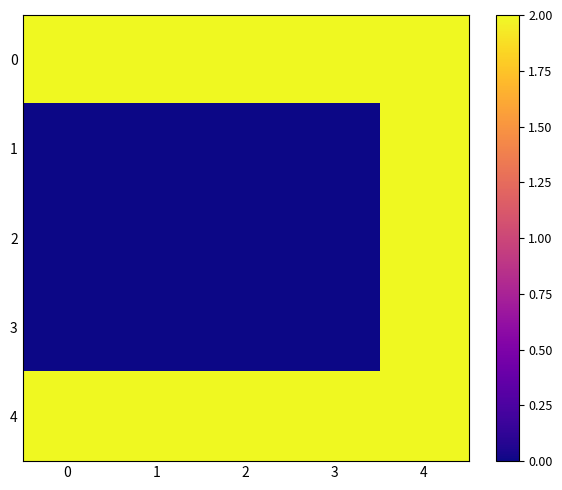

Reading left to right, list all the values displayed in this chart.

0: 0=2.0	1=2.0	2=2.0	3=2.0	4=2.0
1: 0=0.0	1=0.0	2=0.0	3=0.0	4=2.0
2: 0=0.0	1=0.0	2=0.0	3=0.0	4=2.0
3: 0=0.0	1=0.0	2=0.0	3=0.0	4=2.0
4: 0=2.0	1=2.0	2=2.0	3=2.0	4=2.0